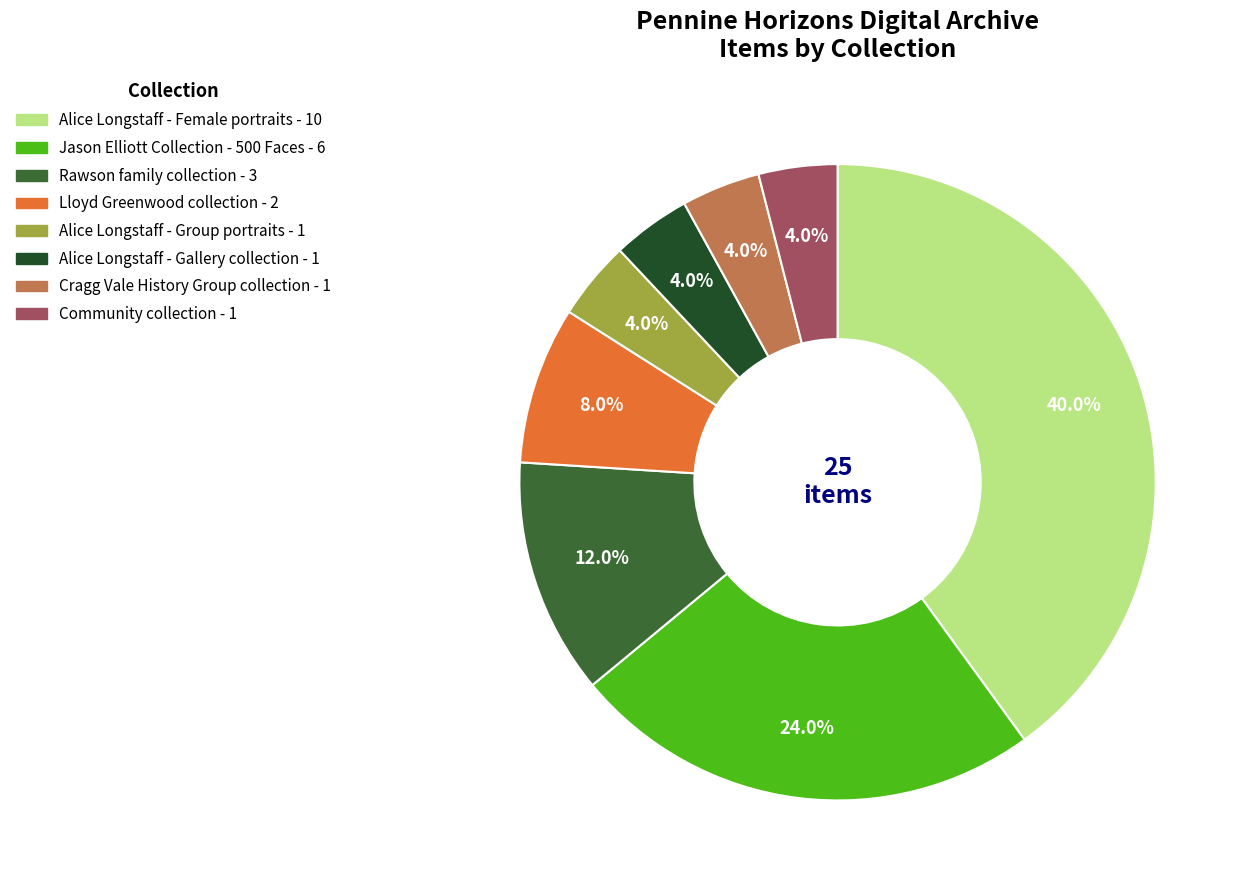

How many segments does this pie chart have?

8